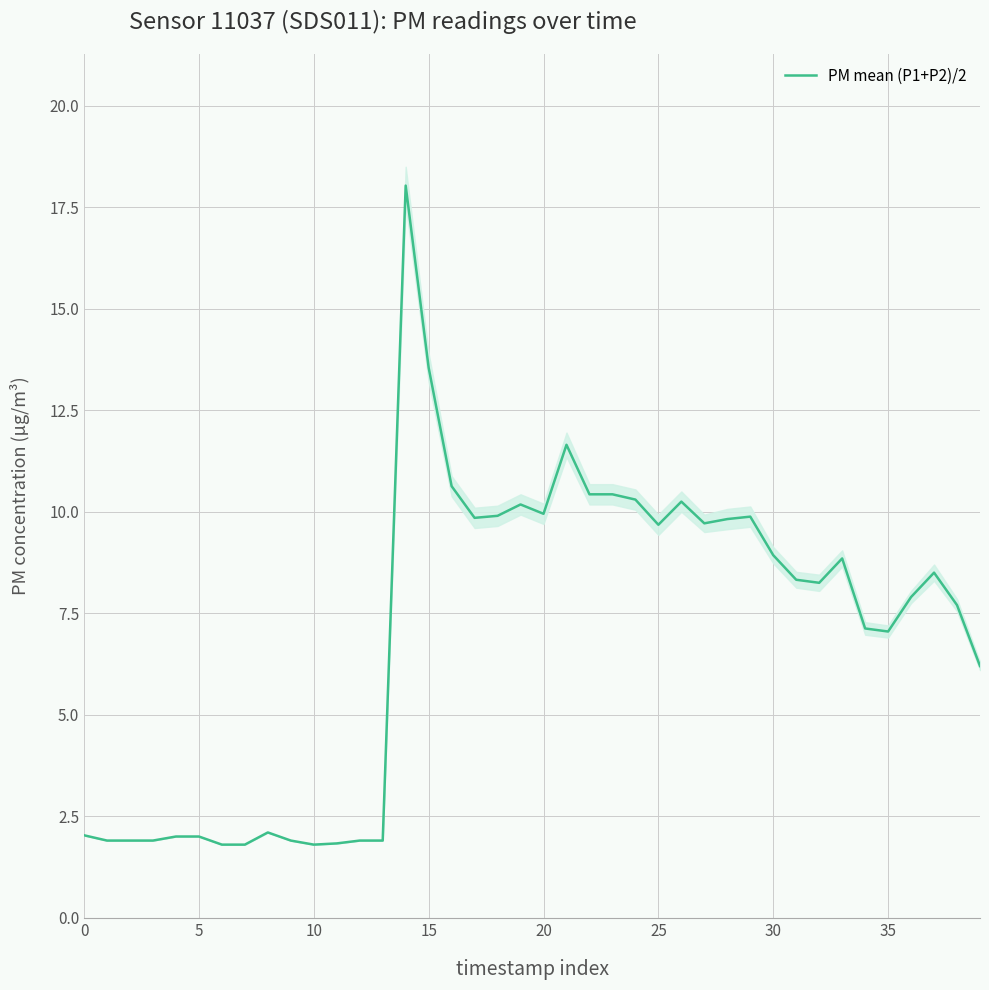

How many data points does each series have?

40